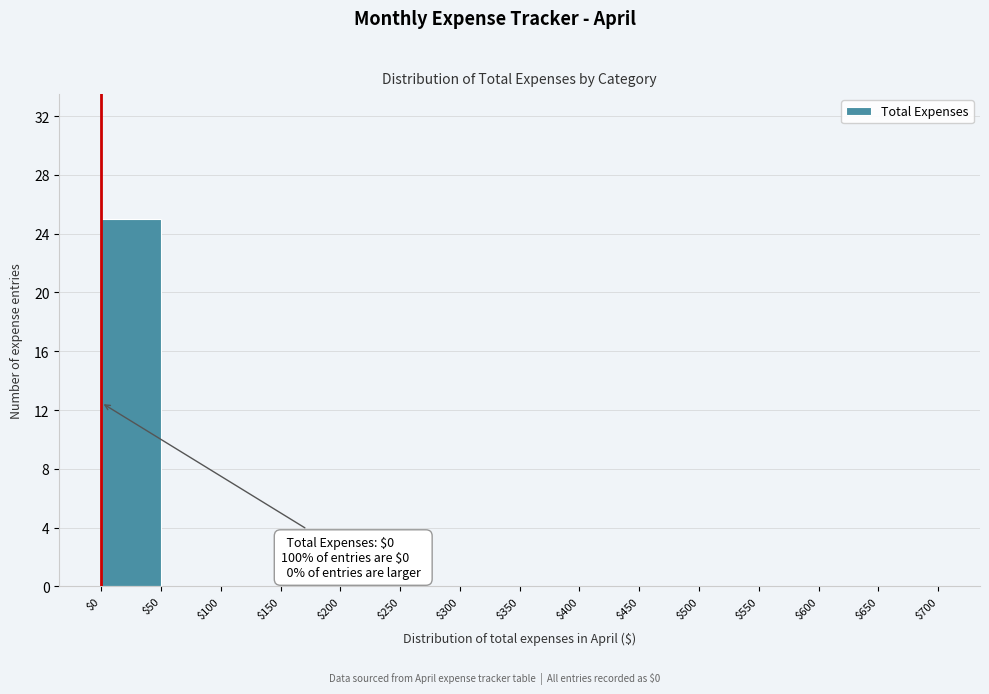

Which range on the x-axis has the tallest bar?

$0 to $50